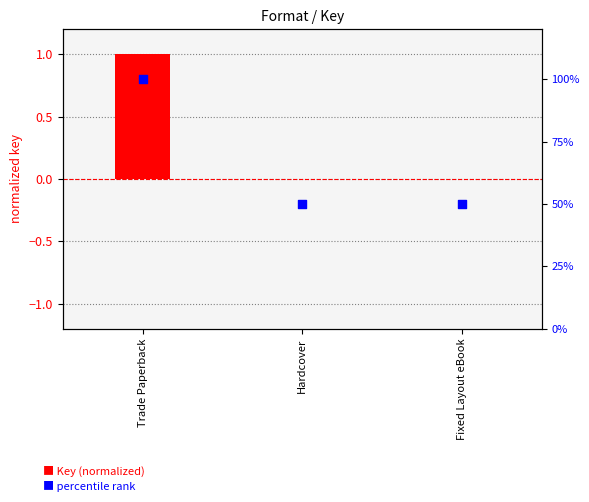

Which series contains the lowest Y value?

Key (normalized)